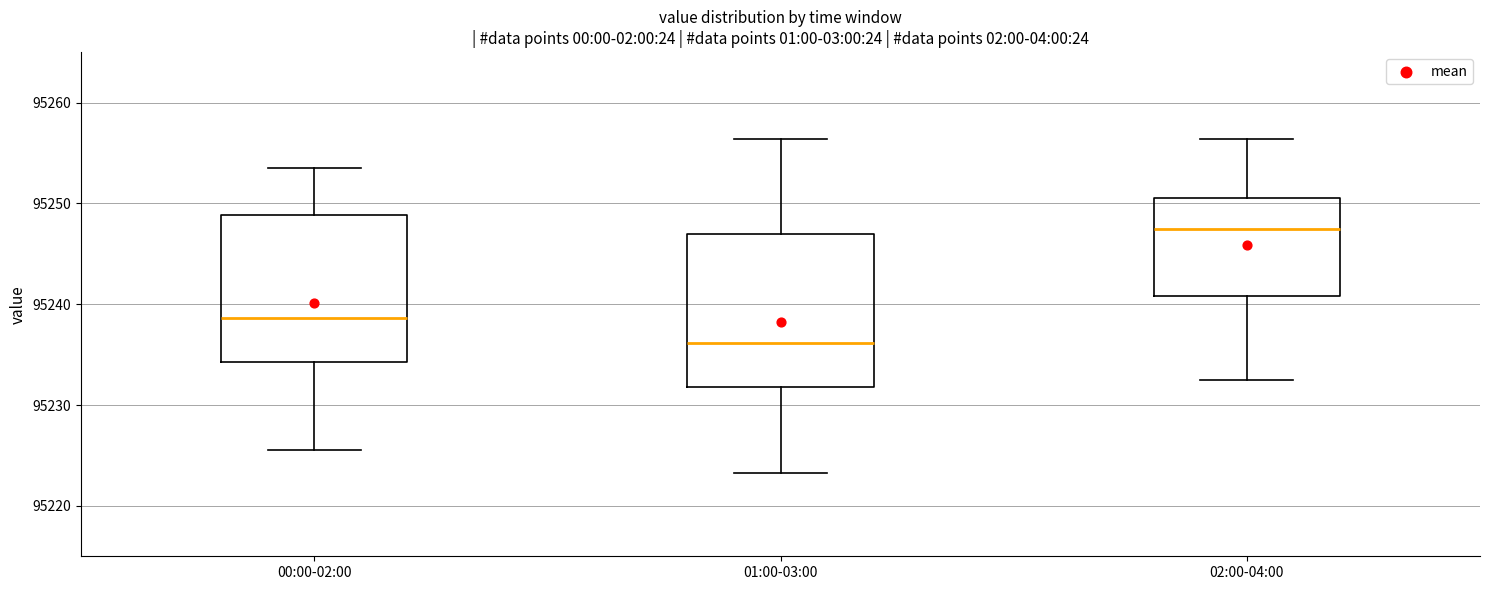

Reading left to right, read every box against the y-axis: the position of its median line, the range the box covers, and the ends of its whiskers. The values are not printed on the chart, so give them approximately, as read against the axis.

00:00-02:00: median 95239, box 95234 to 95249, whiskers 95226 to 95254
01:00-03:00: median 95236, box 95232 to 95247, whiskers 95223 to 95256
02:00-04:00: median 95248, box 95241 to 95251, whiskers 95233 to 95256